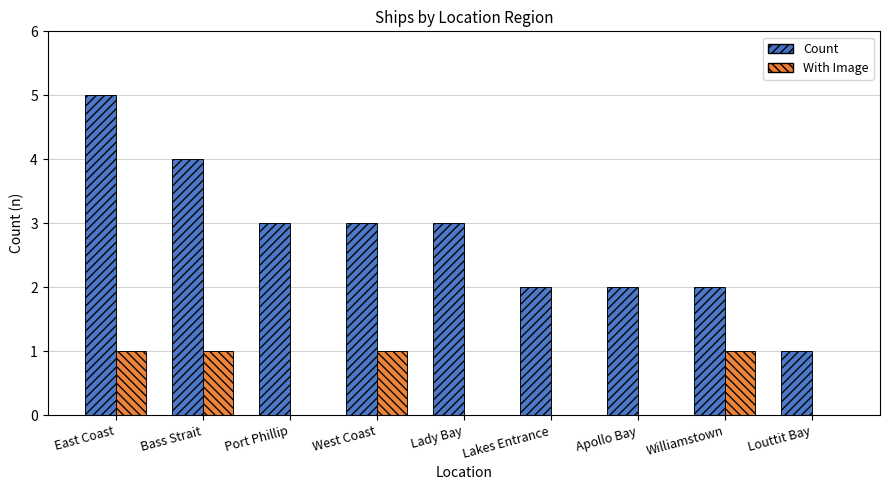

The value of Count at Louttit Bay is 1. True or false?

True